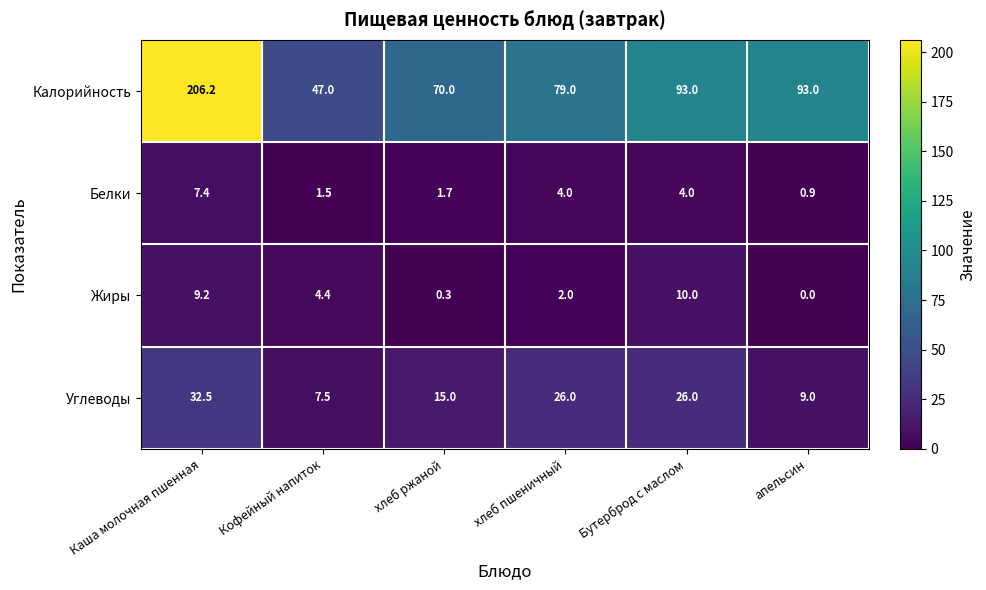

Where does the Углеводы series first go above 26?

Каша молочная пшенная